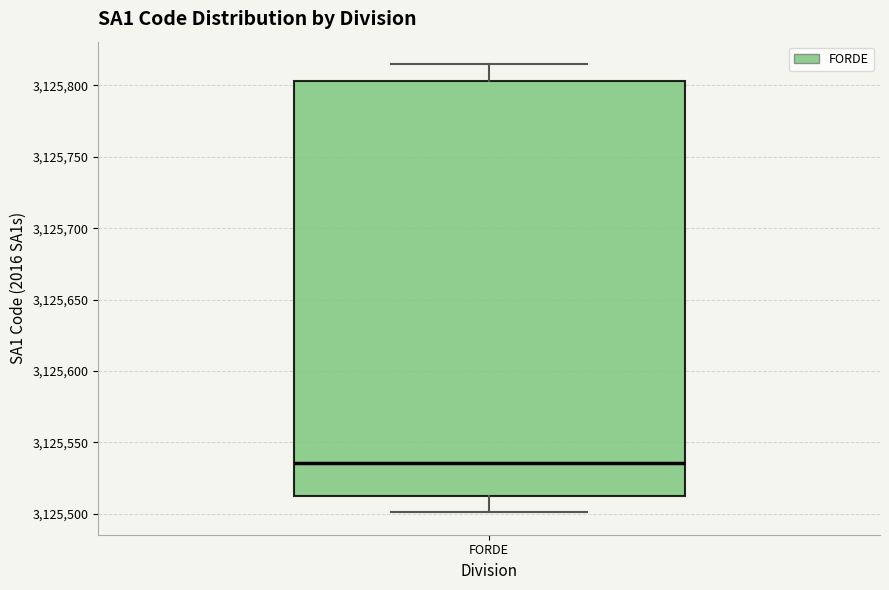

Transcribe this box plot: give where the median line is, the range the box spans, and where the two whiskers end, as read against the y-axis. The values are not printed on the chart, so give them approximately, as read against the axis.

median 3125535, box 3125515 to 3125805, whiskers 3125500 to 3125815